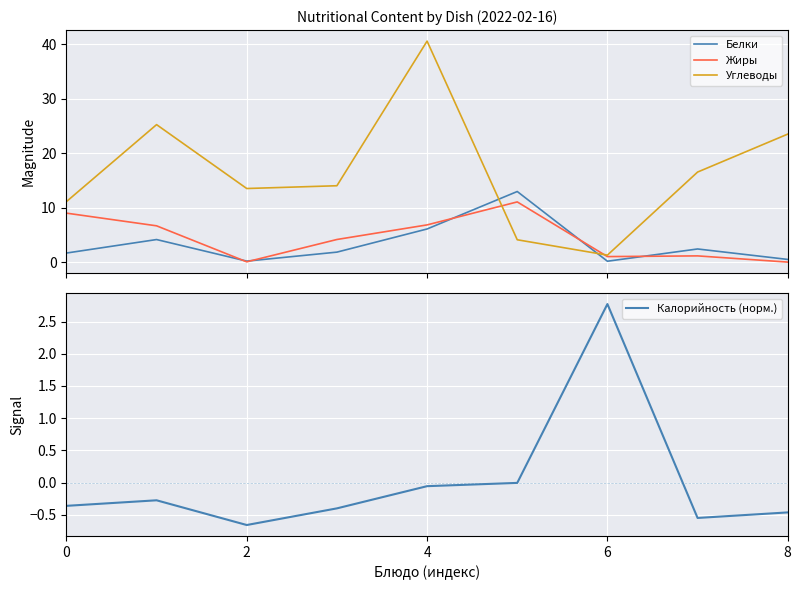

True or false: Белки and Жиры cross at least once.

True